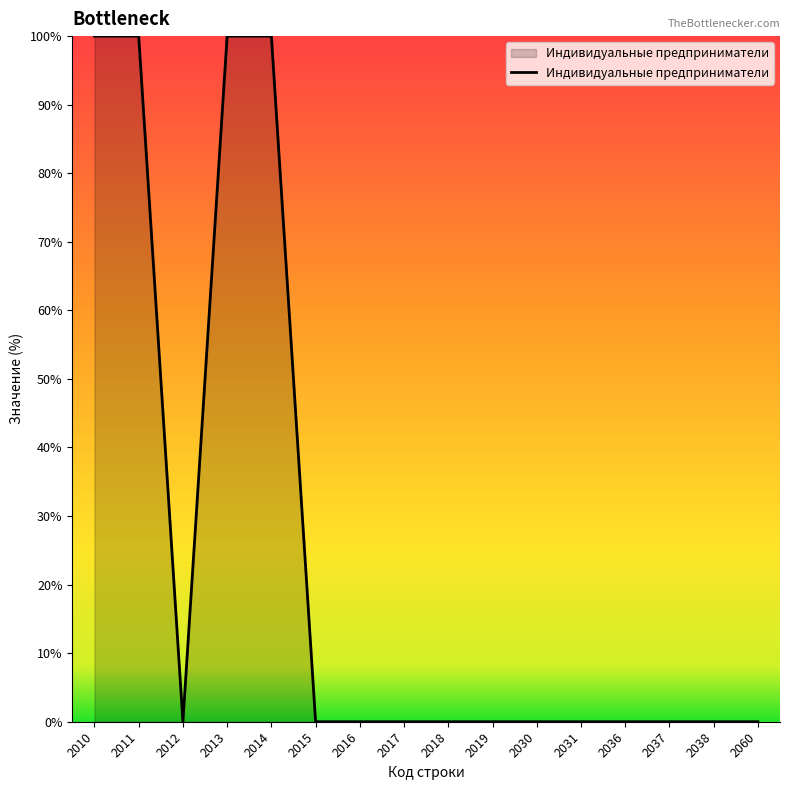

What is the difference between the maximum and minimum values?

100